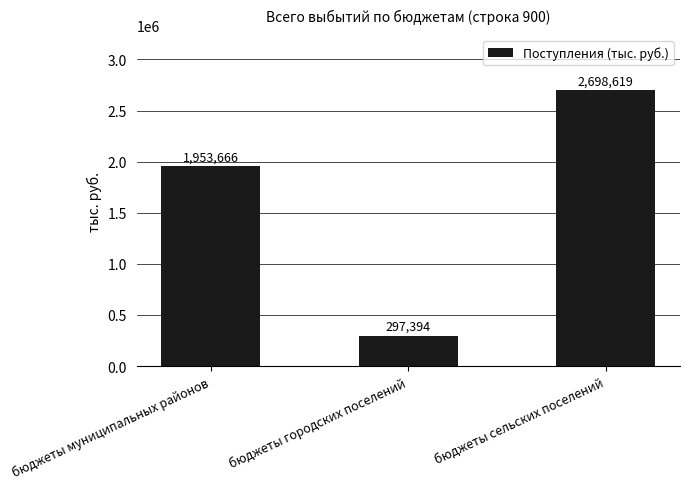

True or false: the data shows 297394.5 at бюджеты городских поселений.

True